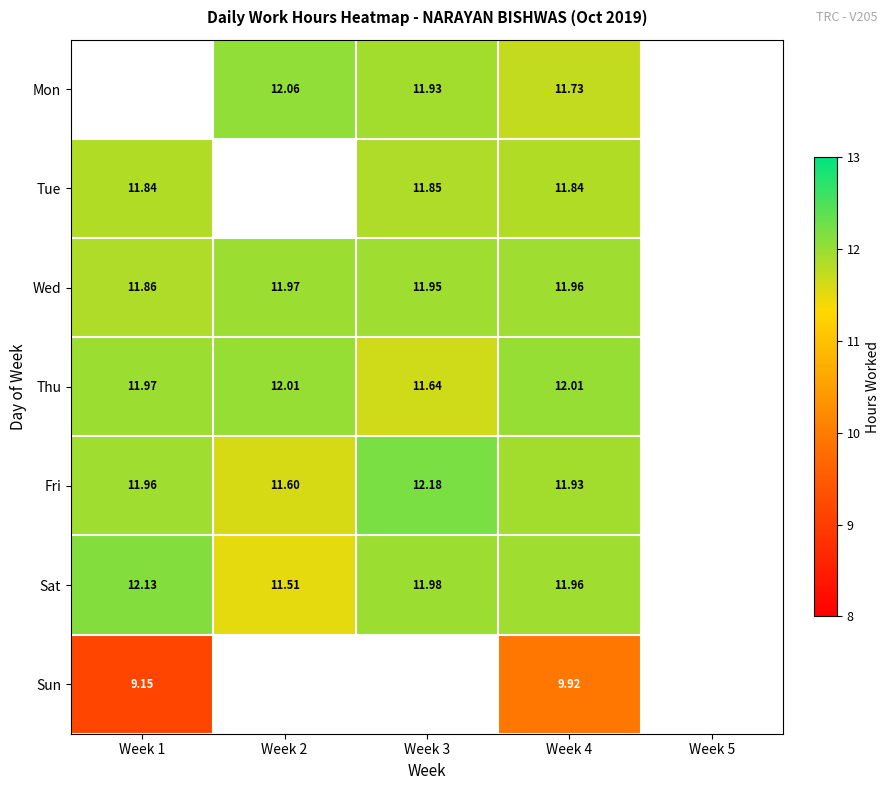

The value of Thu at Week 1 is 8.1. True or false?

False